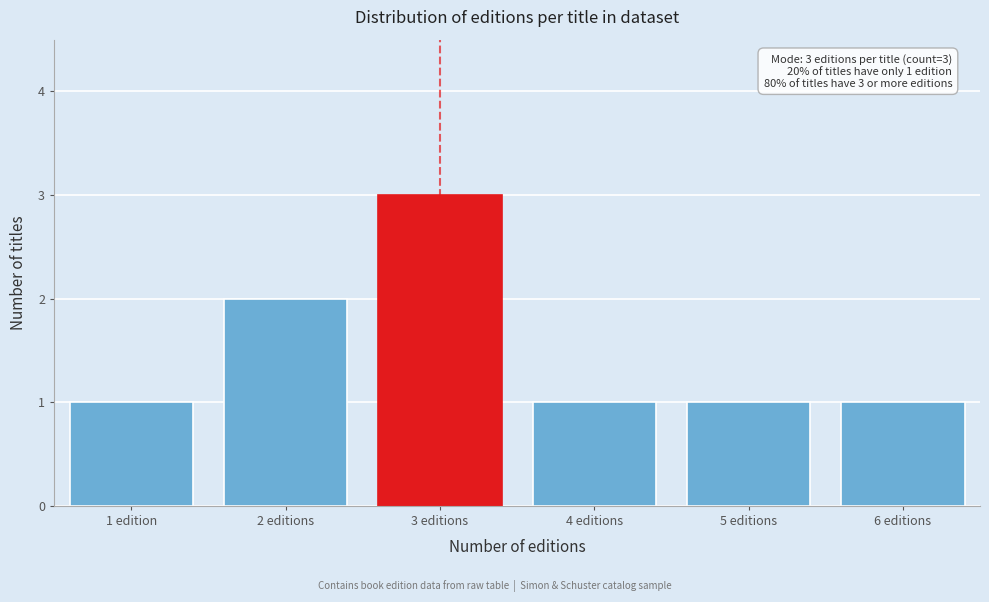

Reading left to right, what are all the values shown in this chart?

1 edition=1	2 editions=2	3 editions=3	4 editions=1	5 editions=1	6 editions=1